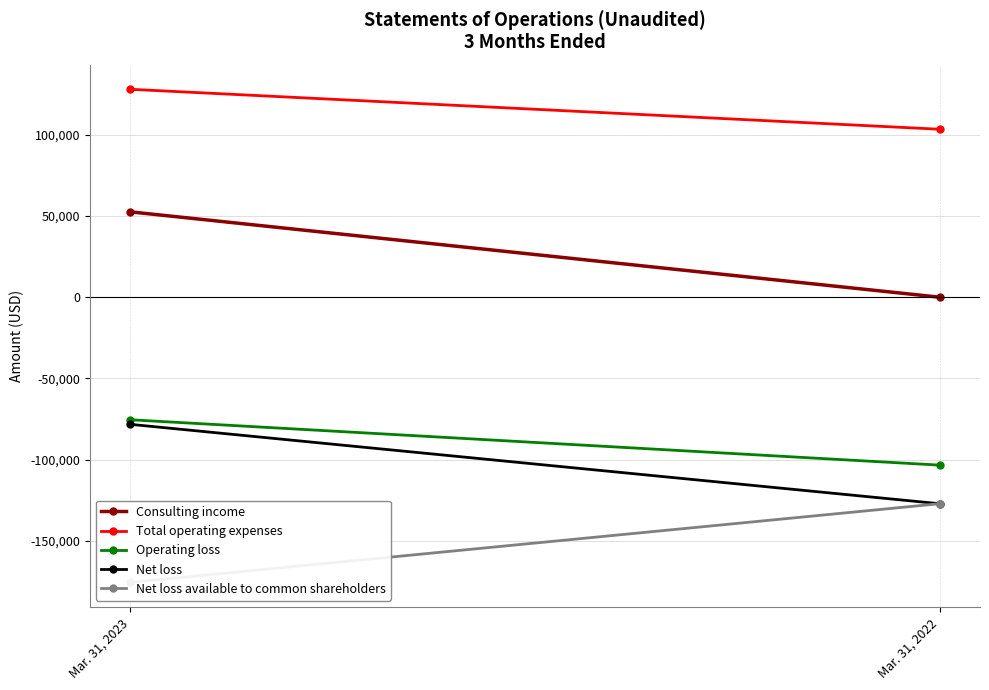

What is the average value of the Total operating expenses series?

115592